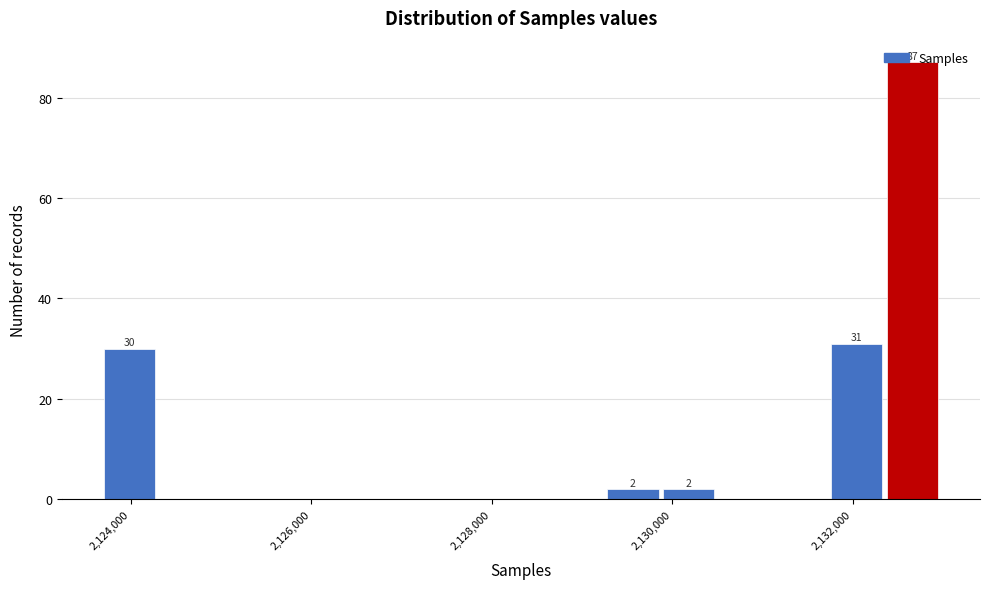

Around what value on the x-axis is the tallest bar? Give the approximate position of its centre, as read against the axis.

2132600